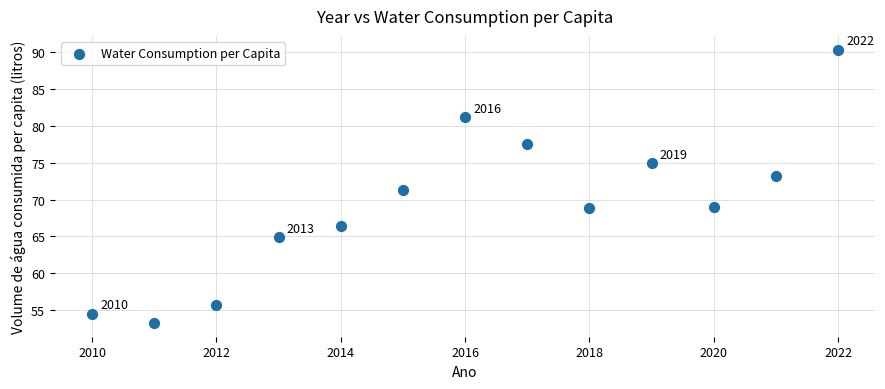

What is the range of Y values (max minus min)?

37.0